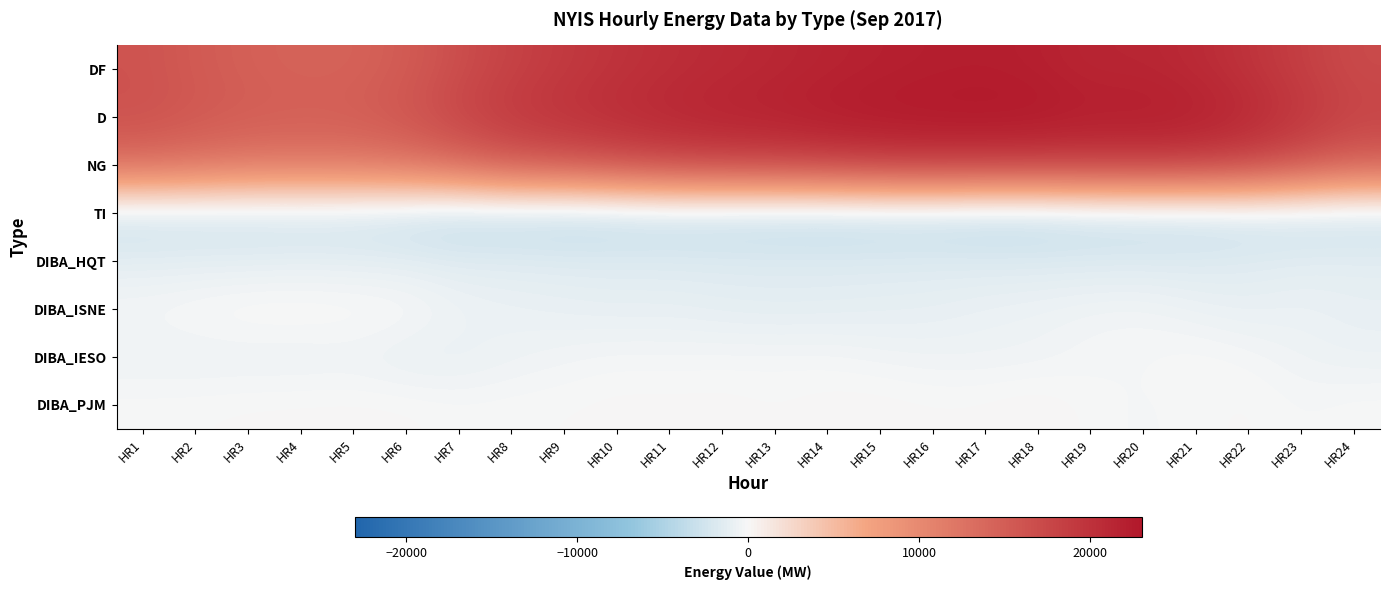

Reading left to right, extract all data points from this chart.

DF: HR1=16178	HR2=15277	HR3=14688	HR4=14362	HR5=14419	HR6=15175	HR7=16811	HR8=18093	HR9=19058	HR10=19800	HR11=20374	HR12=20803	HR13=21166	HR14=21580	HR15=21883	HR16=22117	HR17=22231	HR18=21955	HR19=21314	HR20=21341	HR21=20802	HR22=19757	HR23=18459	HR24=17080
D: HR1=16374	HR2=15625	HR3=15103	HR4=14903	HR5=15063	HR6=15973	HR7=17781	HR8=19171	HR9=19998	HR10=20669	HR11=21246	HR12=21718	HR13=21945	HR14=22436	HR15=22725	HR16=22895	HR17=22997	HR18=22851	HR19=22360	HR20=22434	HR21=22072	HR22=21042	HR23=19480	HR24=17918
NG: HR1=13289	HR2=12703	HR3=12160	HR4=12047	HR5=12128	HR6=12601	HR7=13870	HR8=15356	HR9=15884	HR10=16750	HR11=17543	HR12=17877	HR13=18025	HR14=18407	HR15=18864	HR16=19024	HR17=18900	HR18=18825	HR19=18774	HR20=18930	HR21=18694	HR22=17977	HR23=16392	HR24=14797
TI: HR1=-3085	HR2=-2922	HR3=-2943	HR4=-2856	HR5=-2935	HR6=-3372	HR7=-3911	HR8=-3815	HR9=-4114	HR10=-3919	HR11=-3703	HR12=-3841	HR13=-3920	HR14=-4029	HR15=-3861	HR16=-3871	HR17=-4097	HR18=-4026	HR19=-3586	HR20=-3504	HR21=-3378	HR22=-3065	HR23=-3088	HR24=-3121
DIBA_HQT: HR1=-1243	HR2=-1204	HR3=-1188	HR4=-1124	HR5=-1151	HR6=-1213	HR7=-1457	HR8=-1452	HR9=-1504	HR10=-1561	HR11=-1595	HR12=-1623	HR13=-1632	HR14=-1631	HR15=-1635	HR16=-1603	HR17=-1640	HR18=-1656	HR19=-1659	HR20=-1651	HR21=-1650	HR22=-1514	HR23=-1304	HR24=-1261
DIBA_ISNE: HR1=-200	HR2=56	HR3=265	HR4=289	HR5=193	HR6=53	HR7=-553	HR8=-793	HR9=-953	HR10=-1077	HR11=-1017	HR12=-1207	HR13=-1298	HR14=-1254	HR15=-1138	HR16=-1062	HR17=-805	HR18=-661	HR19=-440	HR20=-372	HR21=-768	HR22=-988	HR23=-799	HR24=-1055
DIBA_IESO: HR1=-692	HR2=-728	HR3=-736	HR4=-780	HR5=-681	HR6=-1013	HR7=-982	HR8=-641	HR9=-407	HR10=-245	HR11=-288	HR12=-233	HR13=-217	HR14=-214	HR15=-429	HR16=-539	HR17=-568	HR18=-514	HR19=-234	HR20=-168	HR21=25	HR22=-202	HR23=-561	HR24=-752
DIBA_PJM: HR1=-21	HR2=1	HR3=83	HR4=115	HR5=142	HR6=92	HR7=-65	HR8=-5	HR9=7	HR10=128	HR11=107	HR12=140	HR13=8	HR14=145	HR15=189	HR16=58	HR17=99	HR18=287	HR19=-80	HR20=-250	HR21=-85	HR22=94	HR23=-213	HR24=-16